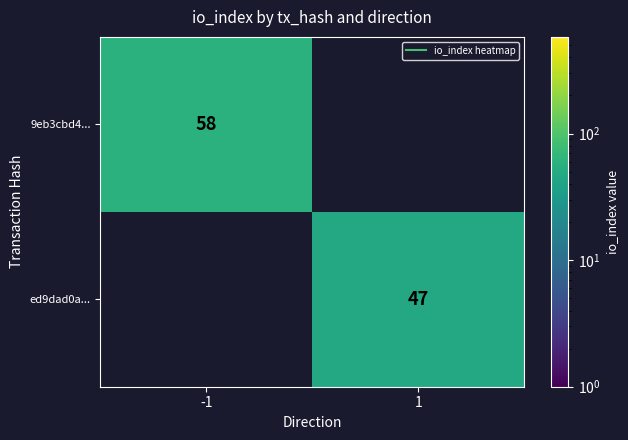

Which series changed the most between -1 and 1?

9eb3cbd4...